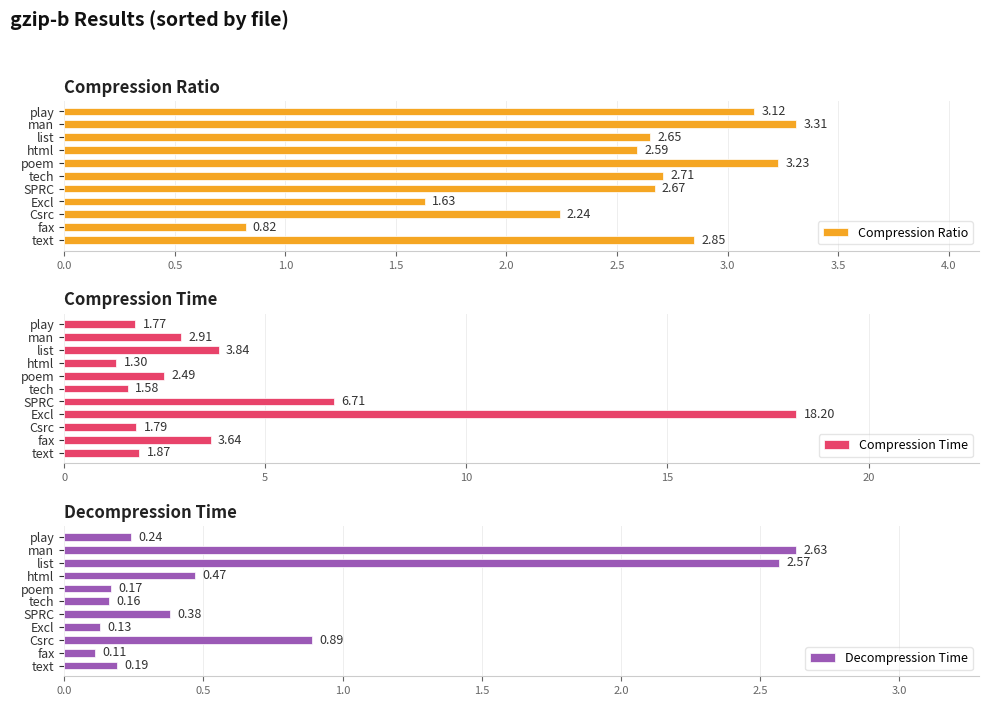

At which label does Decompression Time reach its minimum?

fax